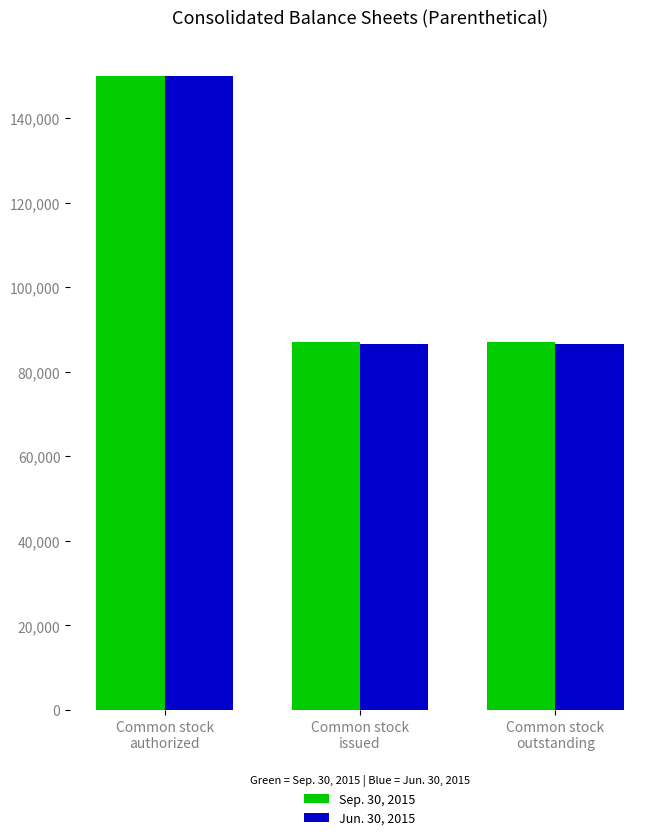

Does the chart contain any negative values?

No